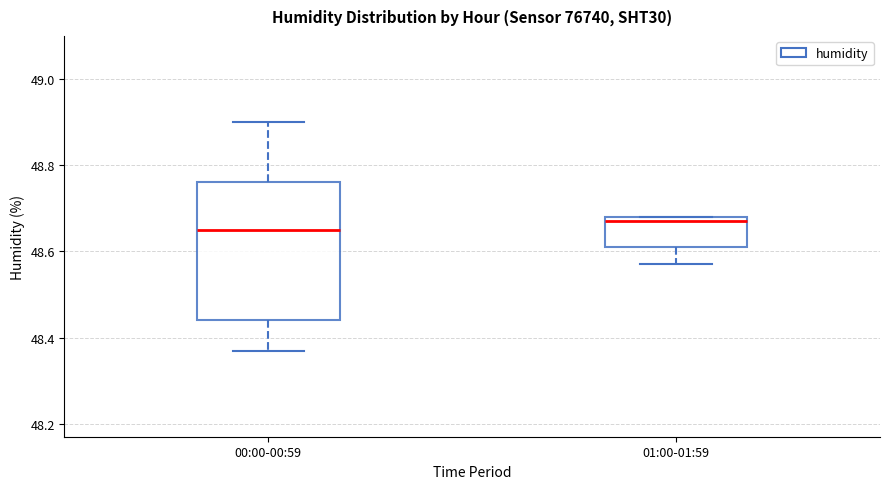

Where does the median line of the box for 00:00-00:59 sit on the y-axis? The values are not printed on the chart, so give them approximately, as read against the axis.

48.66